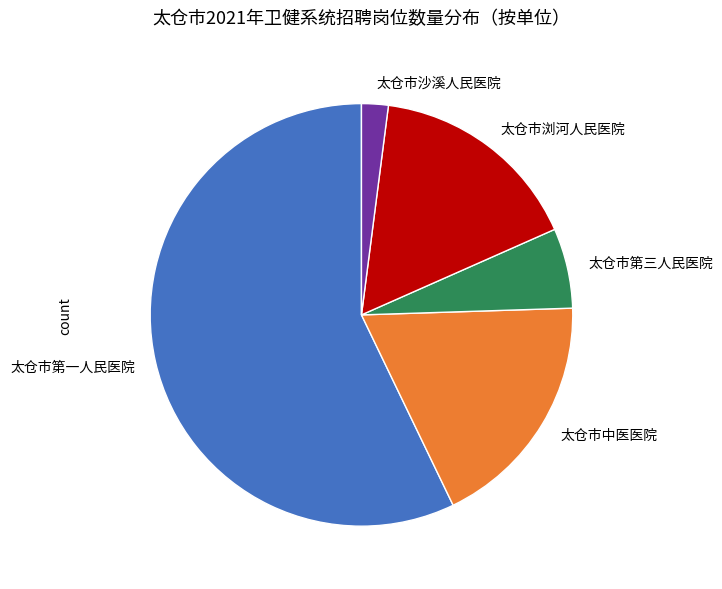

Is the sum of 太仓市第三人民医院 and 太仓市沙溪人民医院 greater than half?

No